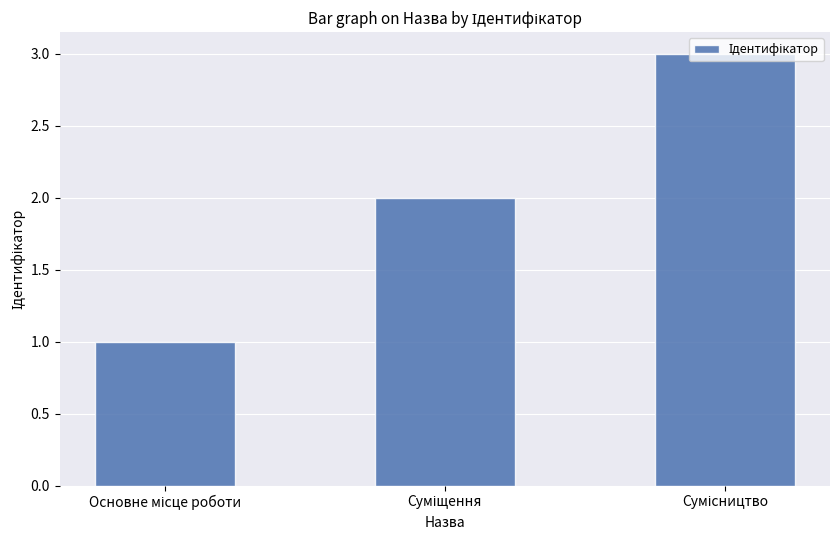

What is the average value?

2